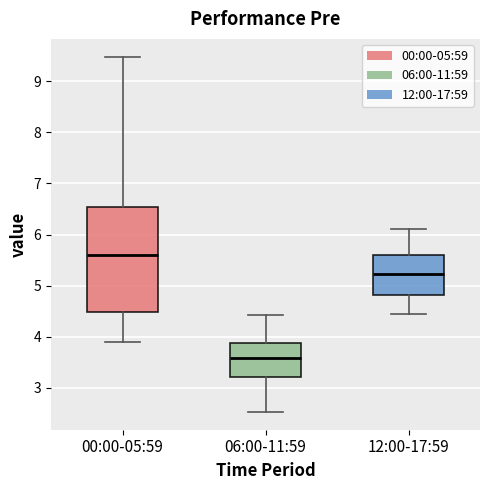

Which box is the tallest, from its lower edge to its upper edge?

00:00-05:59